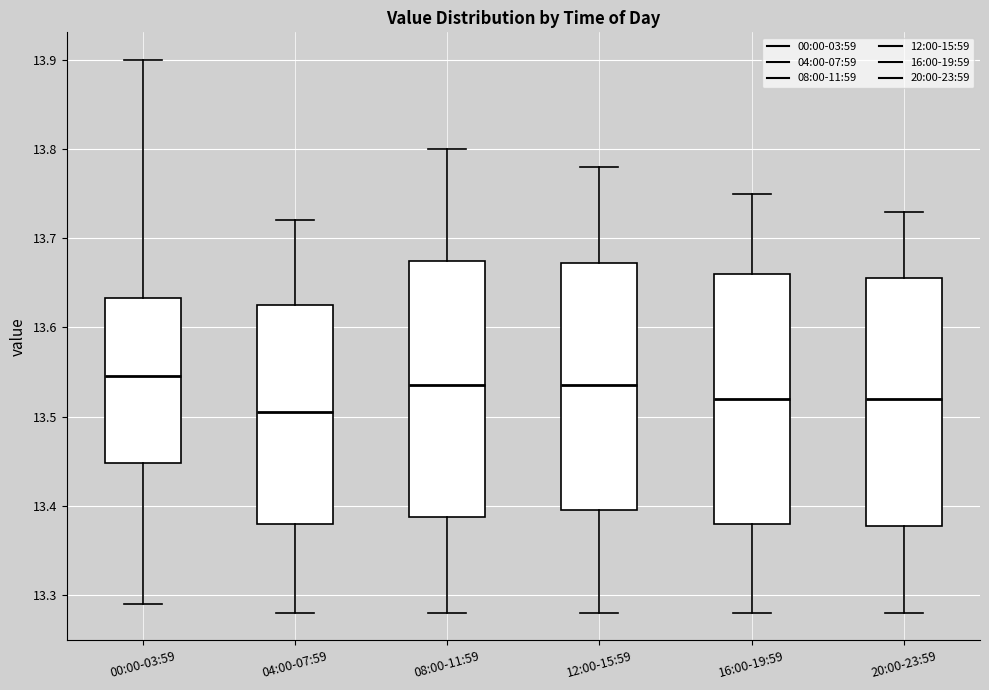

Where does the lower whisker of the box for 04:00-07:59 end on the y-axis? The values are not printed on the chart, so give them approximately, as read against the axis.

13.28